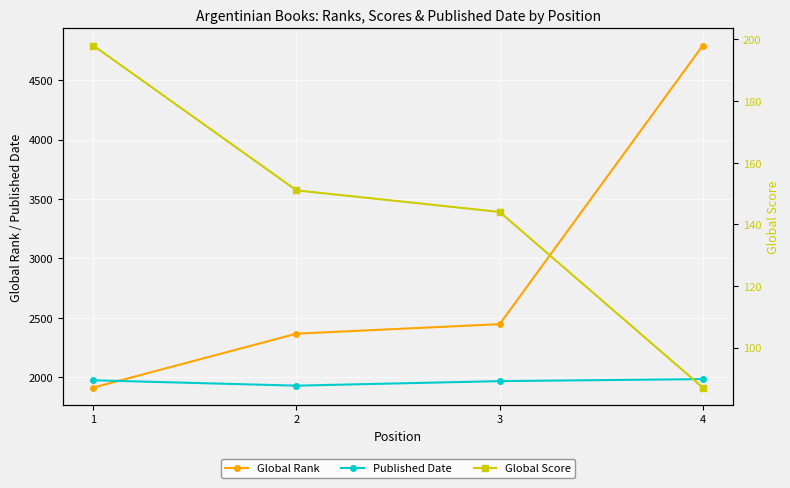

Reading left to right, list all the values displayed in this chart.

Global Rank: 1915	2368	2448	4790
Published Date: 1976	1931	1969	1986
Global Score: 198	151	144	87